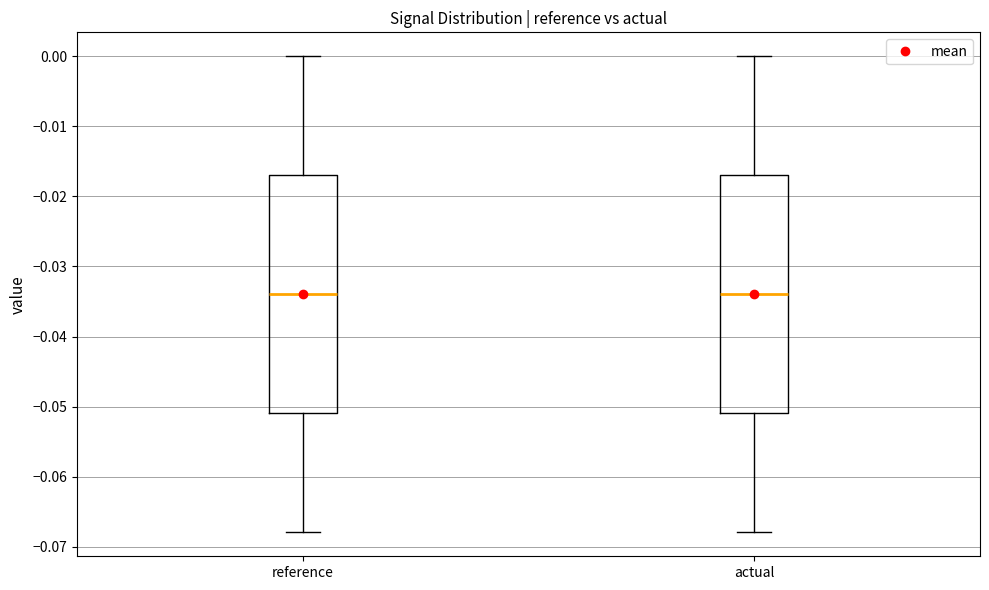

Reading left to right, read every box against the y-axis: the position of its median line, the range the box covers, and the ends of its whiskers. The values are not printed on the chart, so give them approximately, as read against the axis.

reference: median -0.034, box -0.051 to -0.017, whiskers -0.068 to 0.000
actual: median -0.034, box -0.051 to -0.017, whiskers -0.068 to 0.000